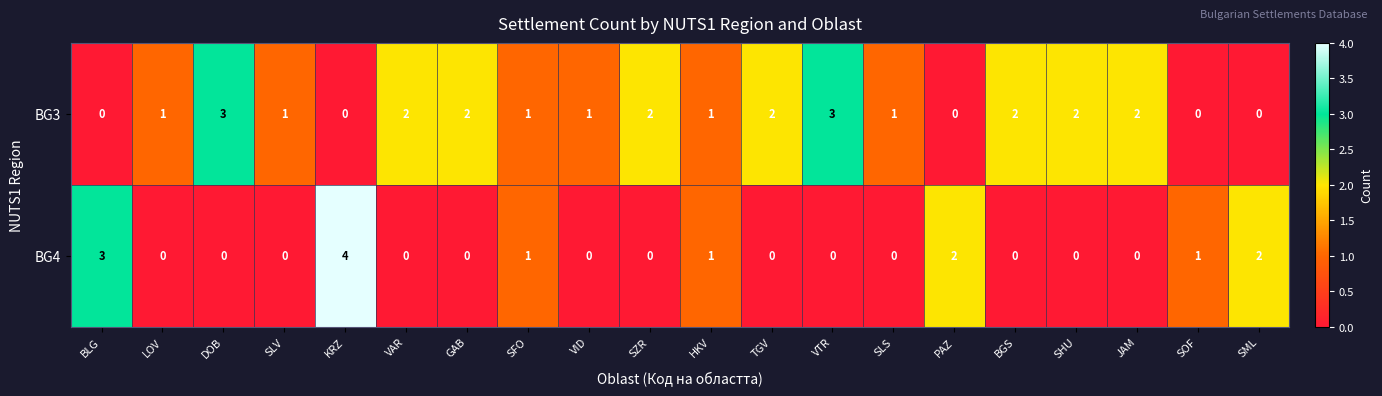

How many BG3 values are between 1 and 2?

13